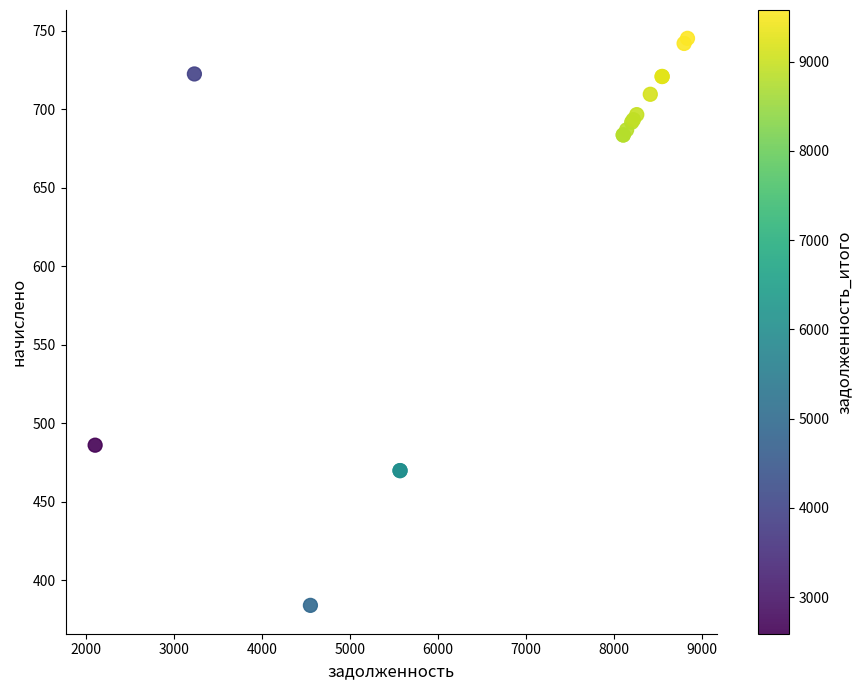

What Y value in the scatter plot is closest to 564?

486.0